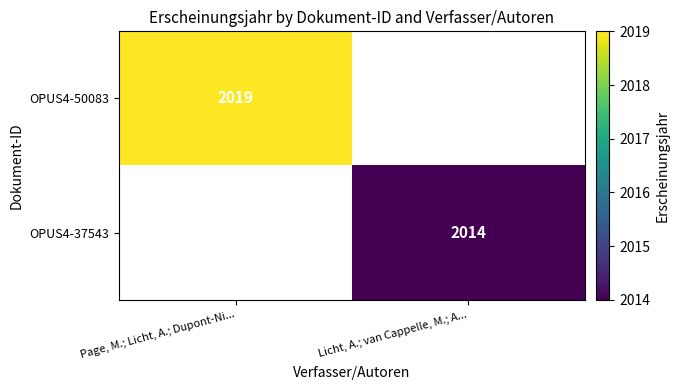

What is the greatest value displayed?

2019.0